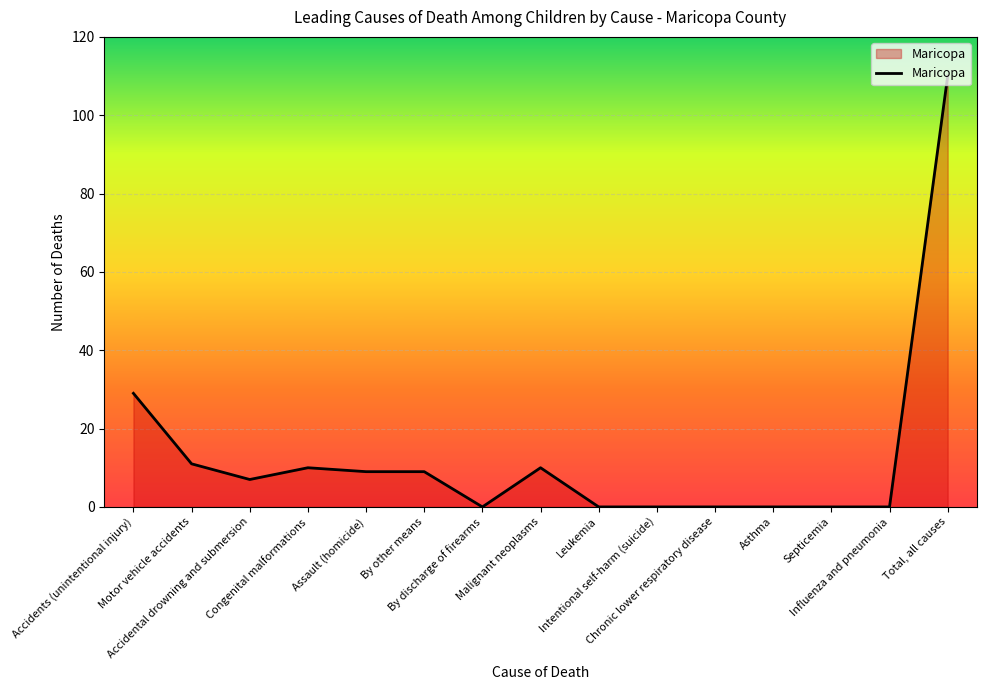

The chart shows a value of 174 at Total, all causes. True or false?

False